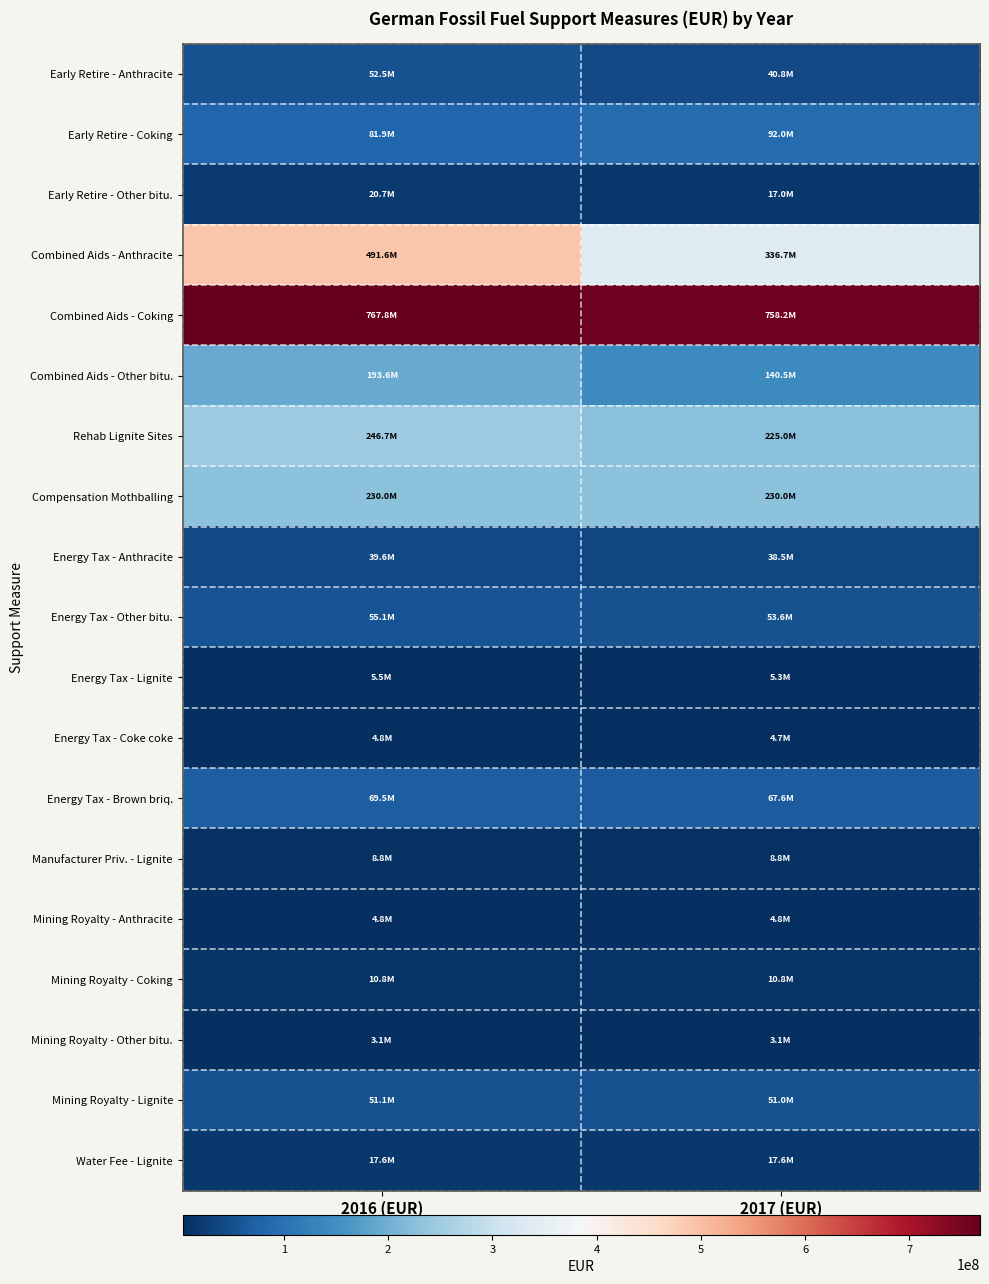

Which has a higher value, 2017 (EUR) or 2016 (EUR)?

2016 (EUR)